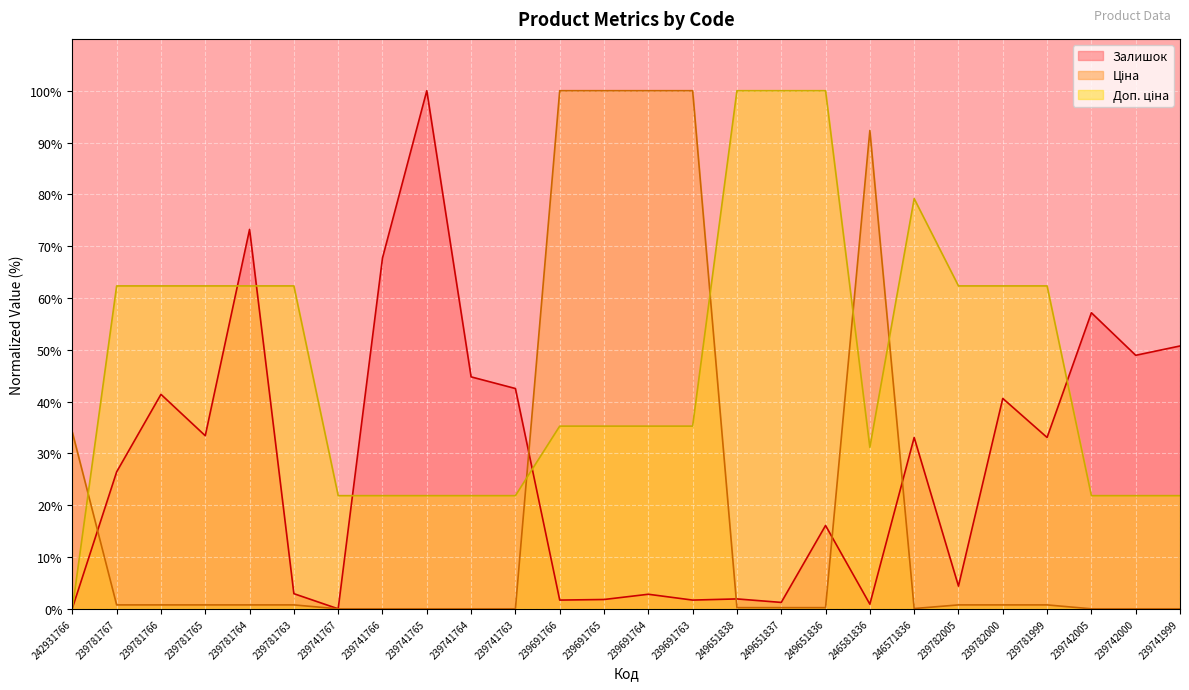

The Залишок series shows 50.7 at 239741999. True or false?

True